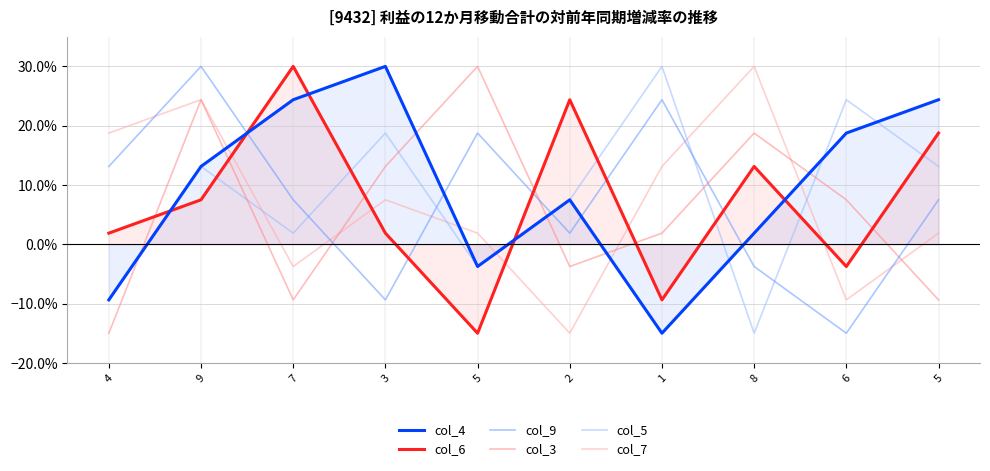

What is the minimum value for col_6?

-15.0